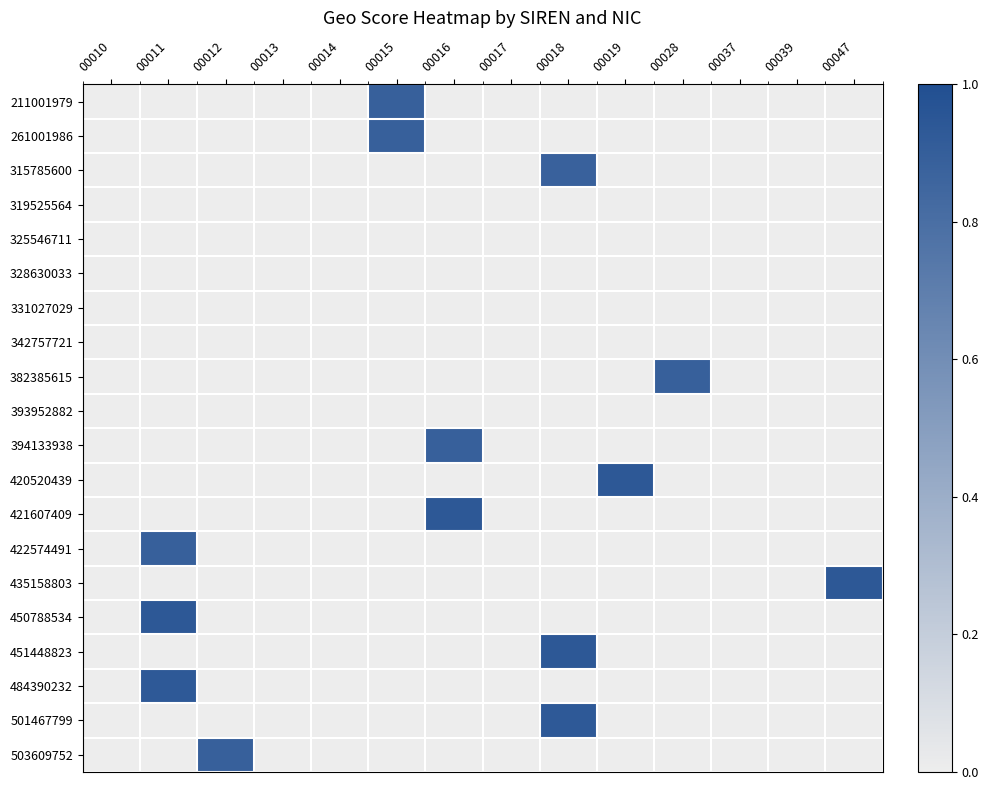

Which series changed the most between 00010 and 00018?

451448823